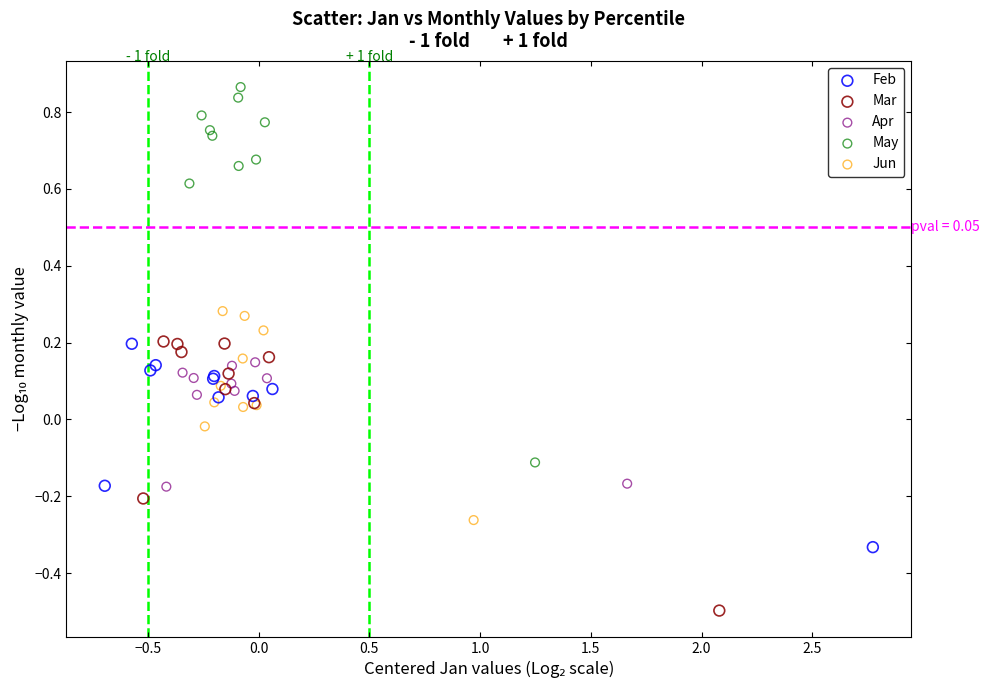

Which series has the widest spread of Y values?

May